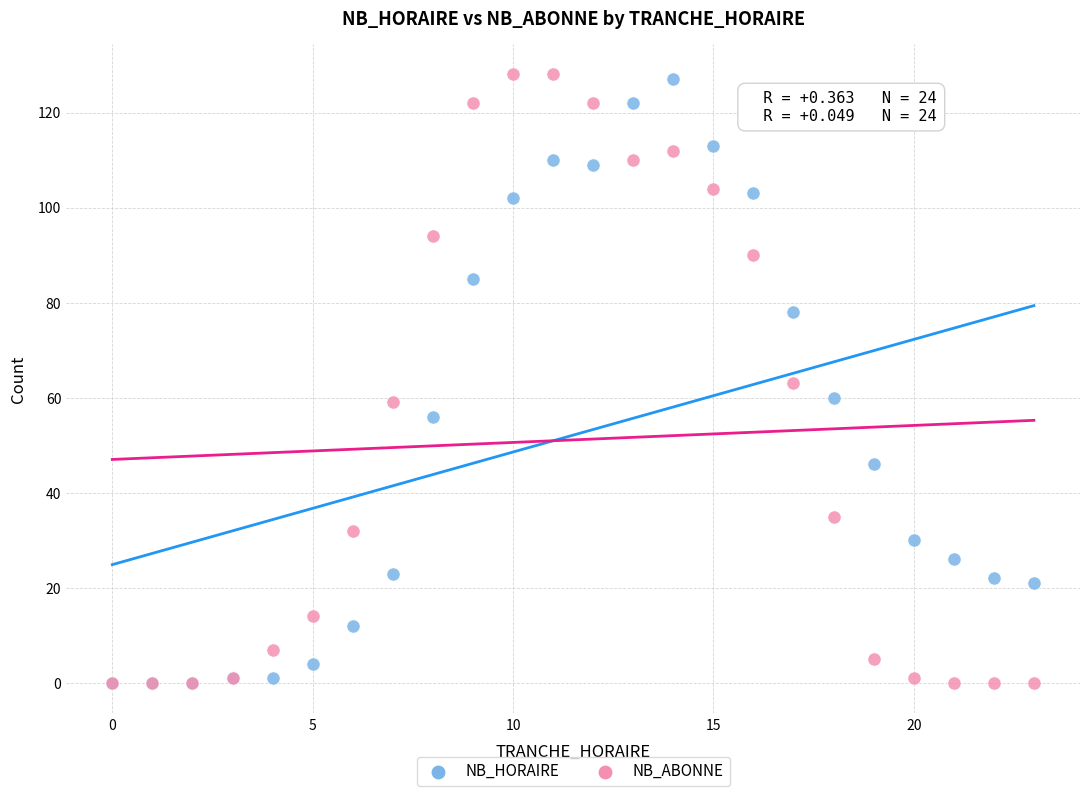

What are all the series names shown in the legend?

NB_HORAIRE, NB_ABONNE